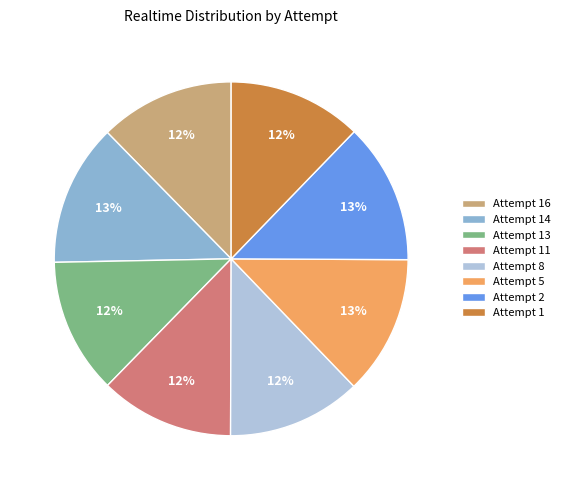

To the nearest percent, what is the average slice percentage?

12%